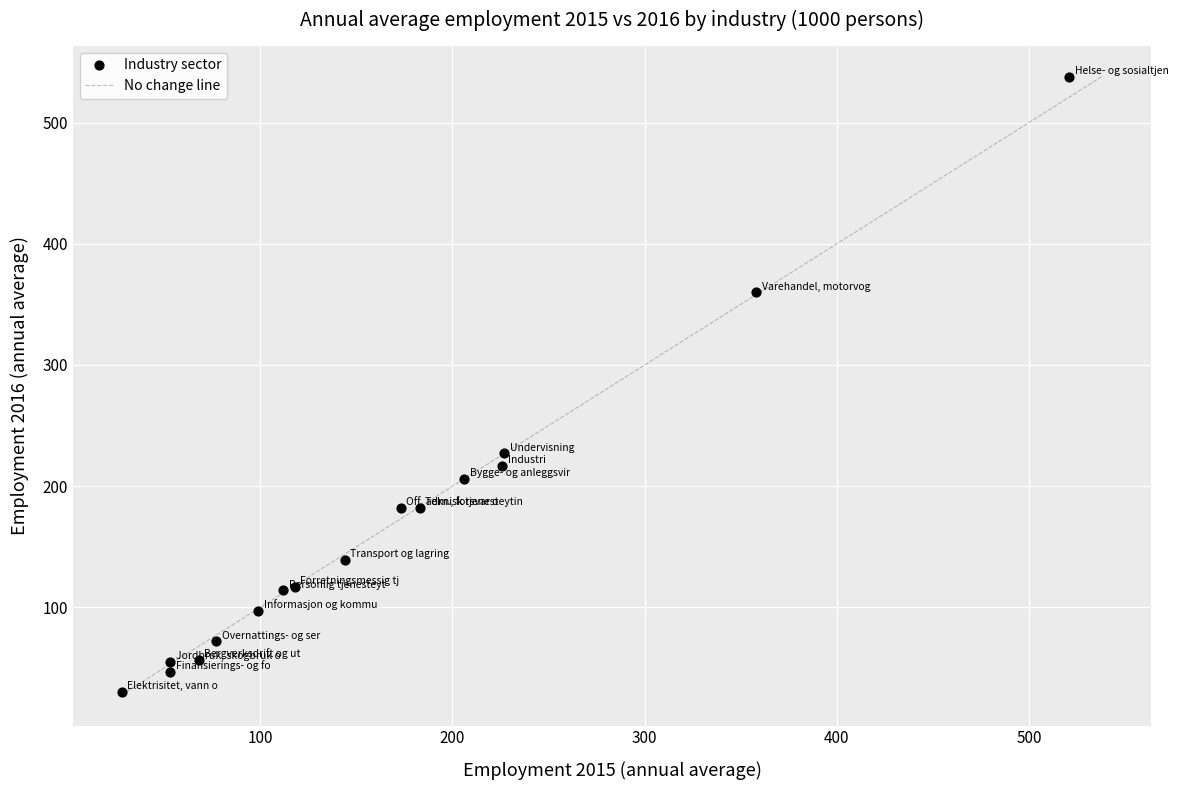

What Y value in the scatter plot is closest to 284?

227